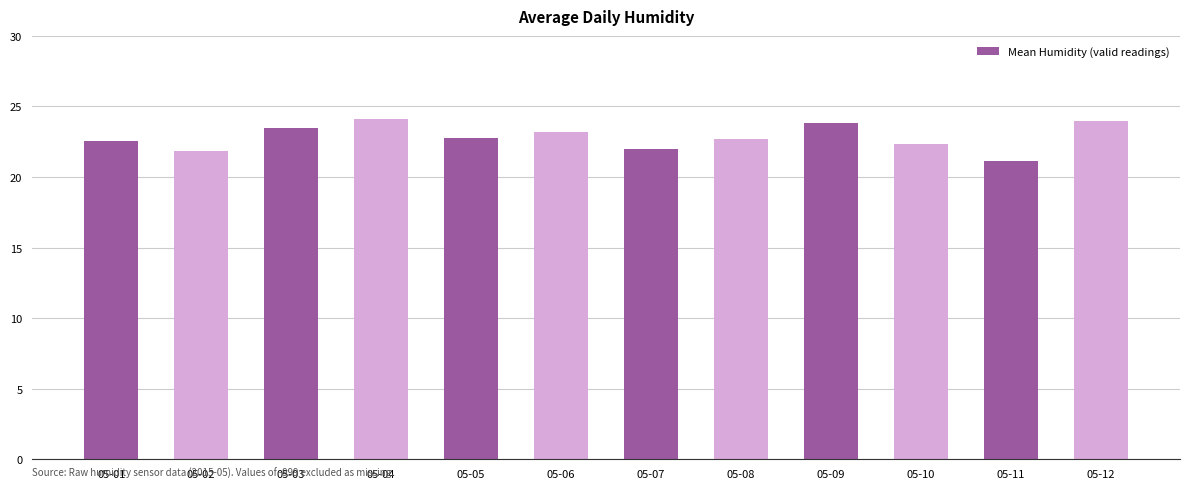

What is the value of the 8th bar from the left?

22.7